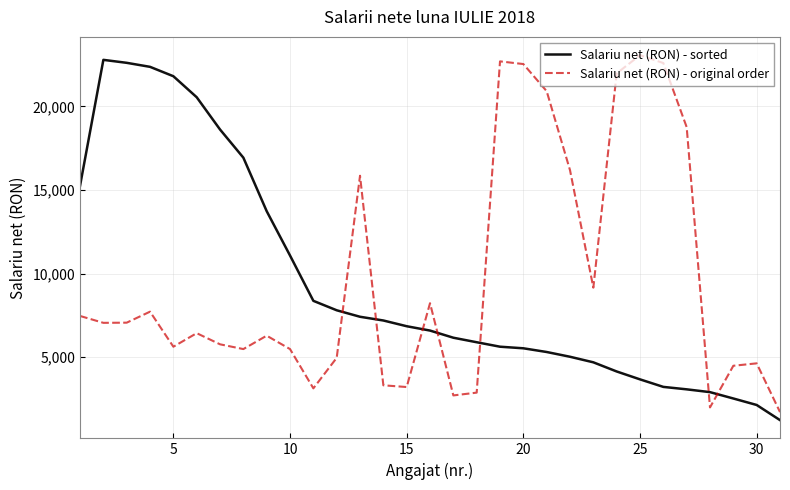

What is the difference between the maximum and minimum values in the Salariu net (RON) - original order series?

21342.0